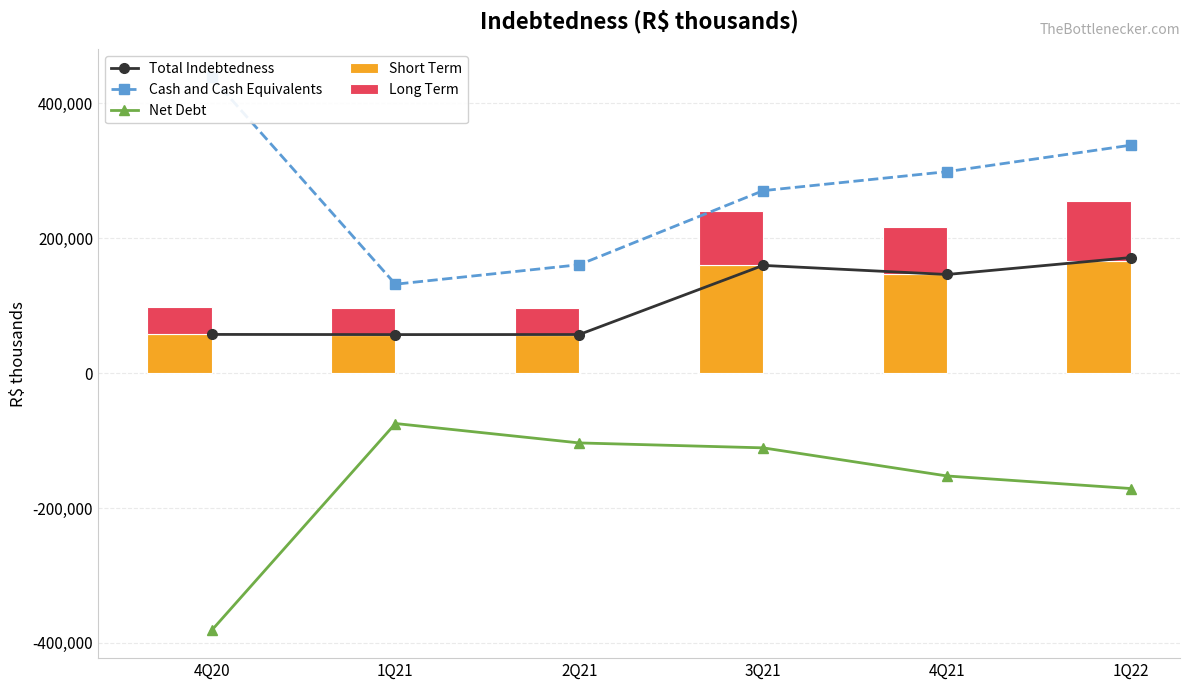

How many values in the Long Term series are below 70000?

3